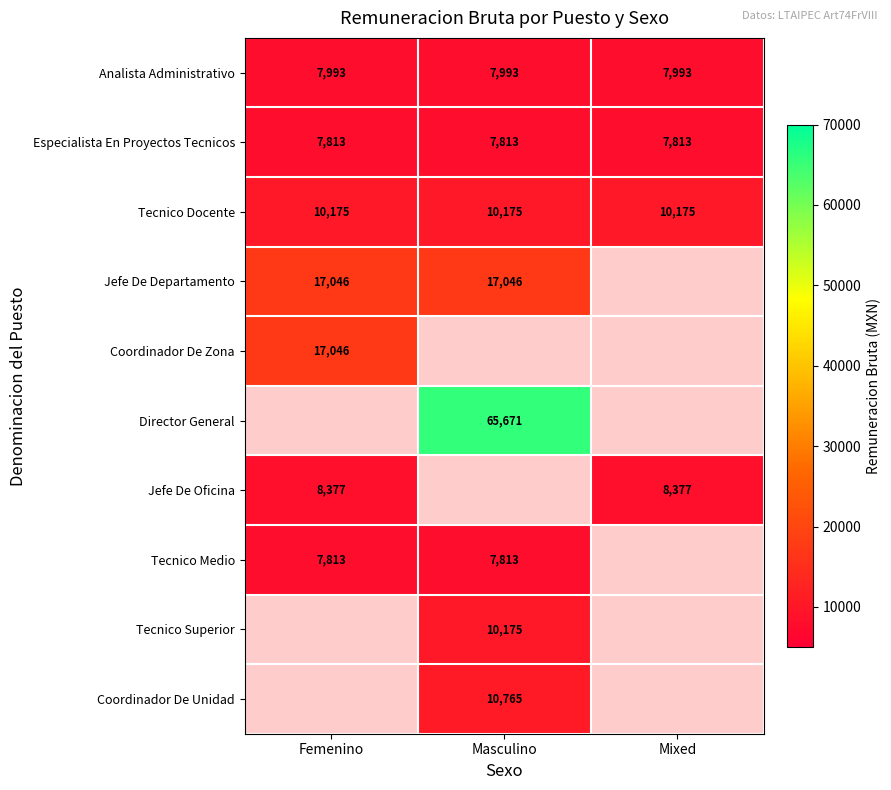

At which category is the sum across all series the highest?

Masculino